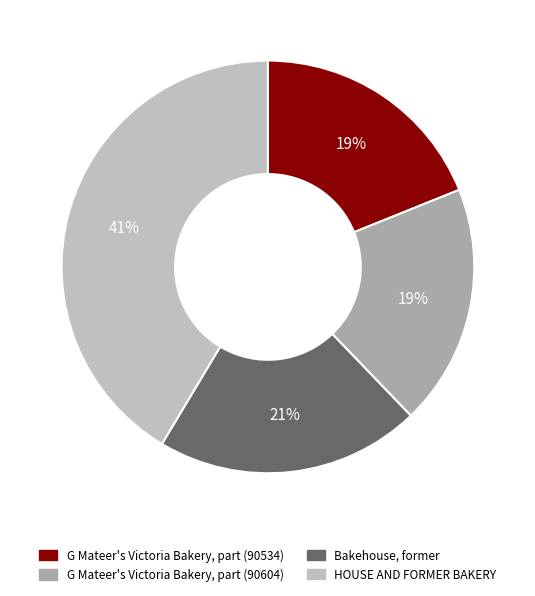

Rank the categories by value from highest to lowest.

HOUSE AND FORMER BAKERY, Bakehouse, former, G Mateer's Victoria Bakery, part (90604), G Mateer's Victoria Bakery, part (90534)